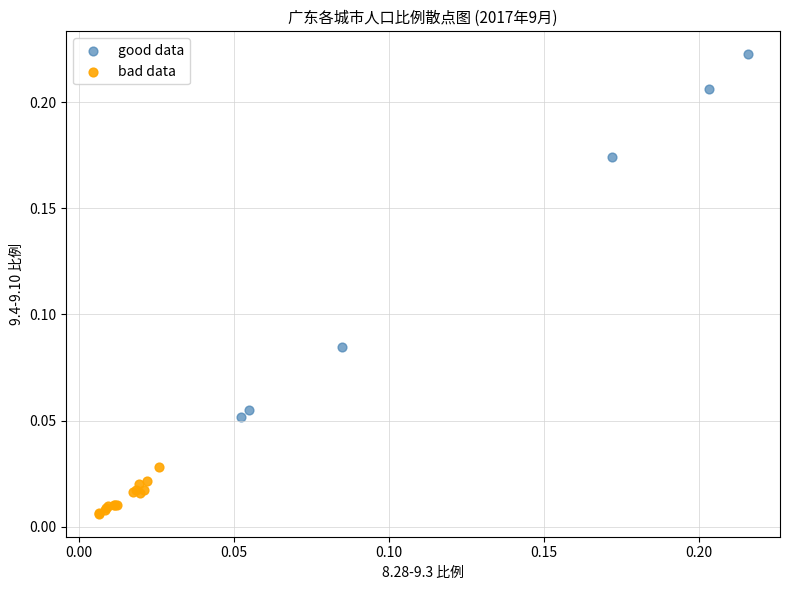

Which series has the largest Y range (max minus min)?

good data